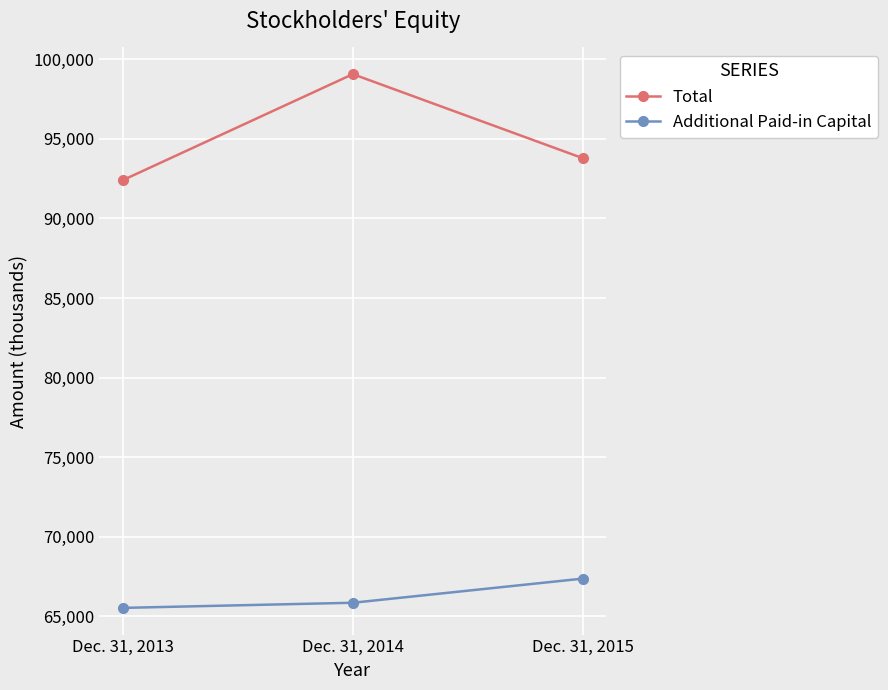

Rank the categories by Total value from highest to lowest.

Dec. 31, 2014, Dec. 31, 2015, Dec. 31, 2013